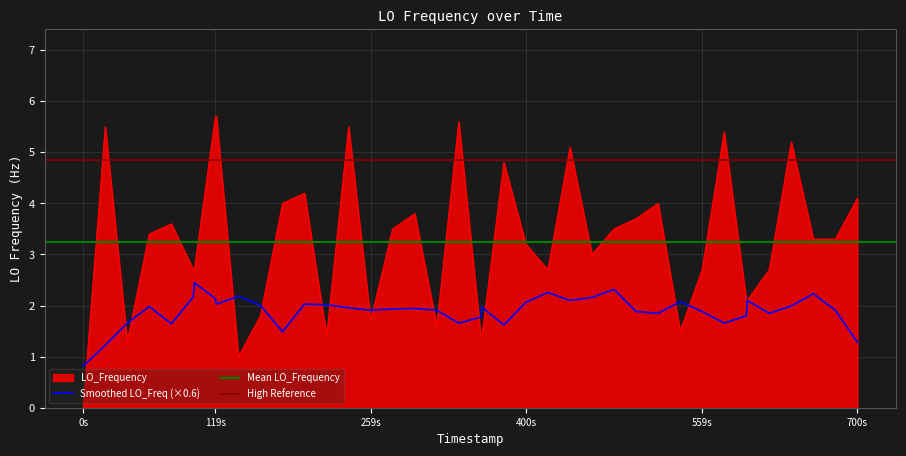

What is the greatest value displayed?

5.7